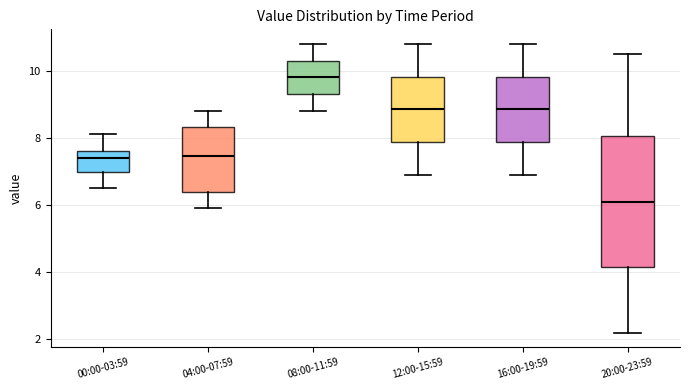

Reading left to right, transcribe this box plot: for each box, give where its median line is, the range the box spans, and where its two whiskers end, as read against the y-axis. The values are not printed on the chart, so give them approximately, as read against the axis.

00:00-03:59: median 7.4, box 7.0 to 7.6, whiskers 6.6 to 8.2
04:00-07:59: median 7.4, box 6.4 to 8.4, whiskers 6.0 to 8.8
08:00-11:59: median 9.8, box 9.4 to 10.4, whiskers 8.8 to 10.8
12:00-15:59: median 8.8, box 7.8 to 9.8, whiskers 7.0 to 10.8
16:00-19:59: median 8.8, box 7.8 to 9.8, whiskers 7.0 to 10.8
20:00-23:59: median 6.2, box 4.2 to 8.0, whiskers 2.2 to 10.6